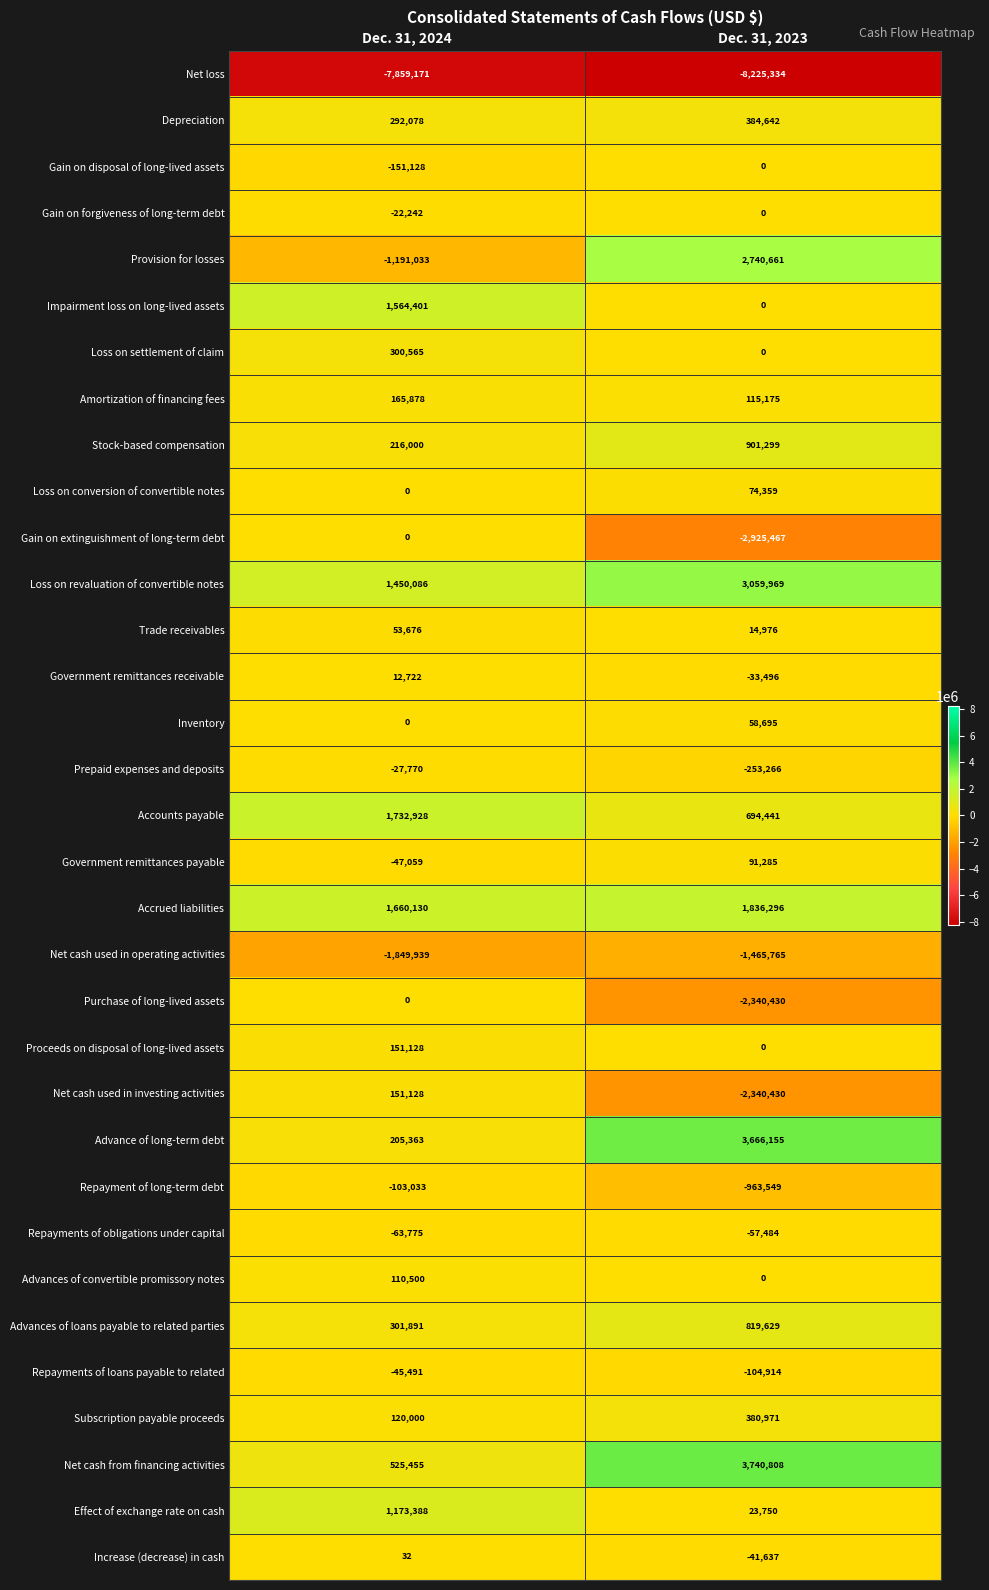

Which series changed the most between Dec. 31, 2024 and Dec. 31, 2023?

Provision for losses